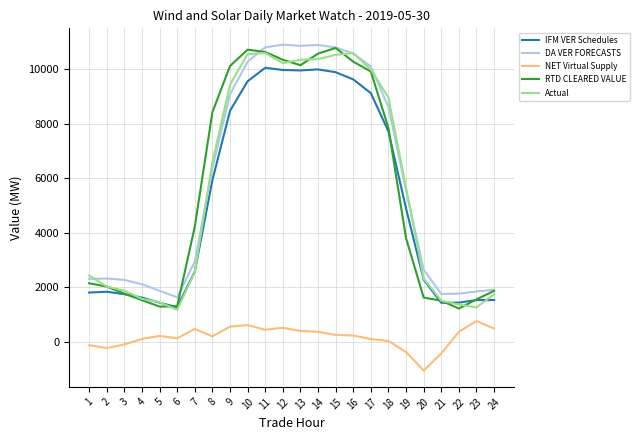

Does the chart display data point markers on the line(s)?

No